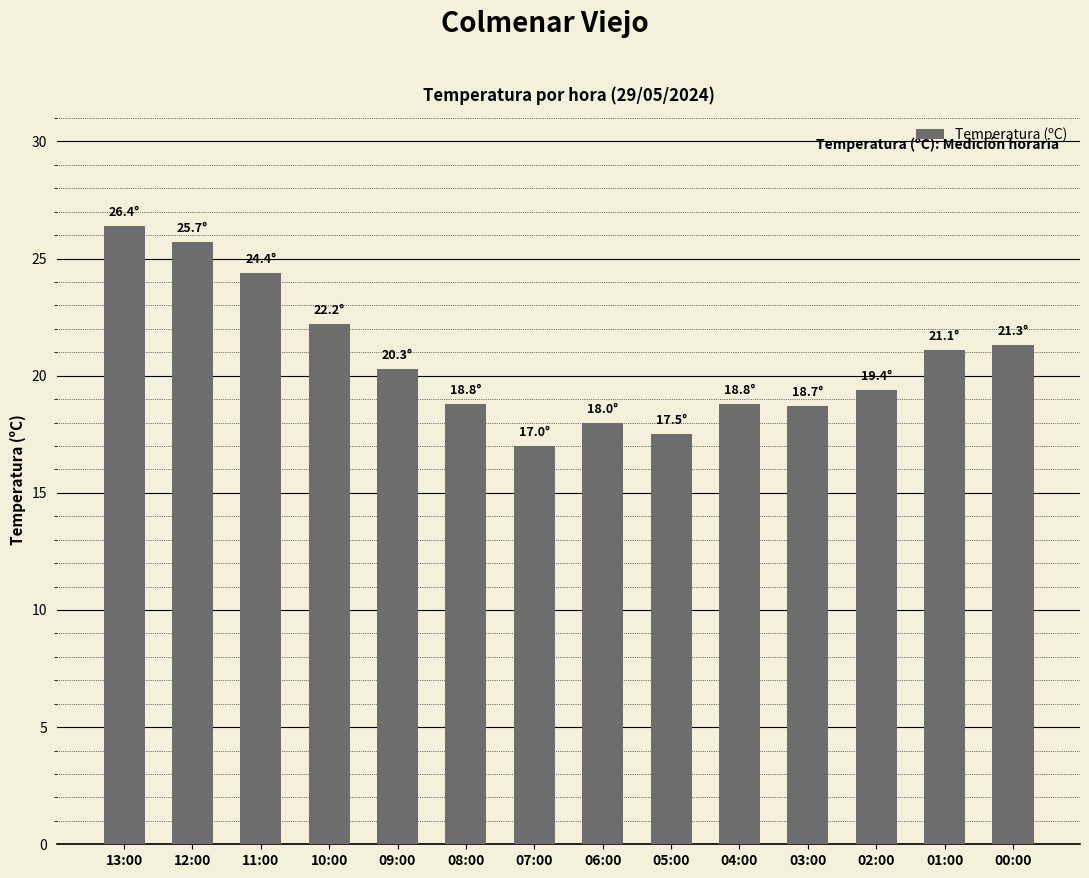

What is the label of the 7th bar from the right?

06:00